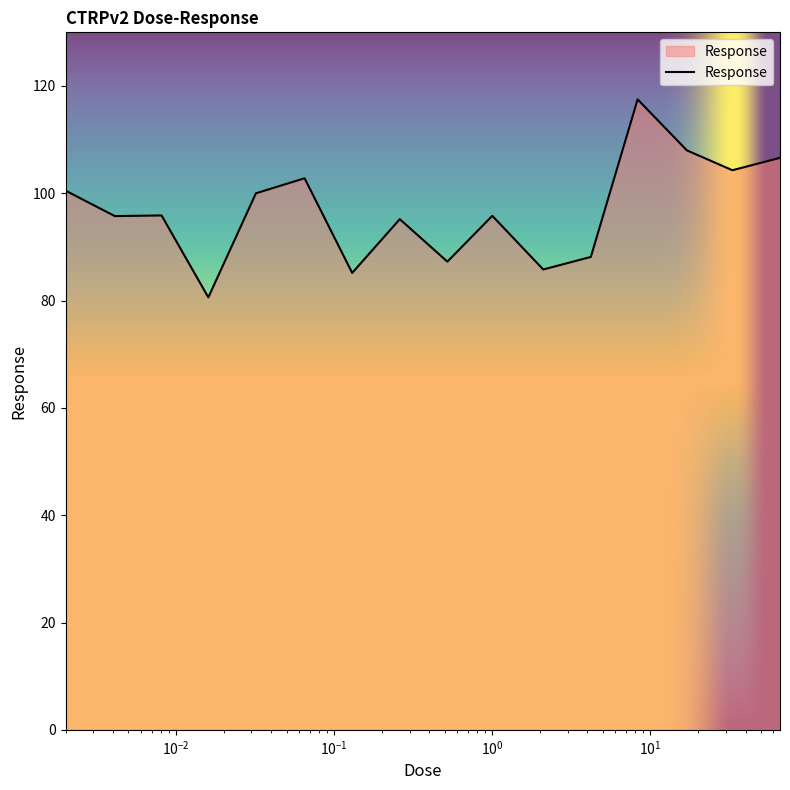

True or false: the data has more than 1 interior local peaks.

True